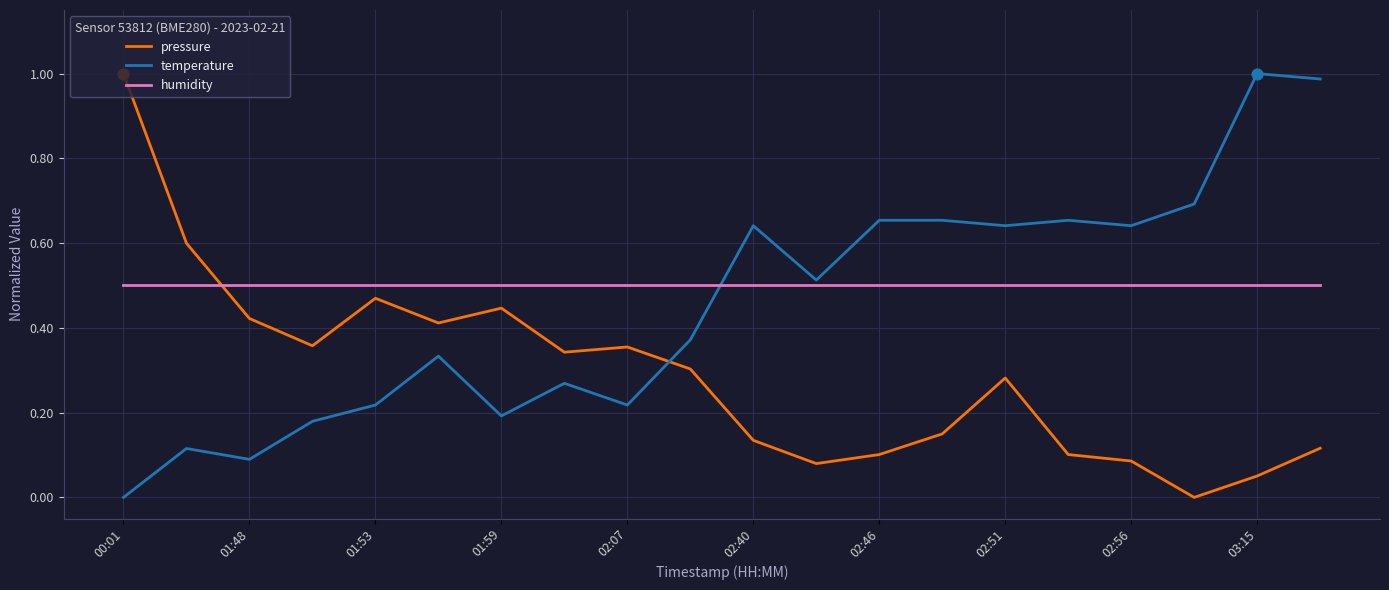

After their last crossing, which series has the higher values: temperature or humidity?

temperature